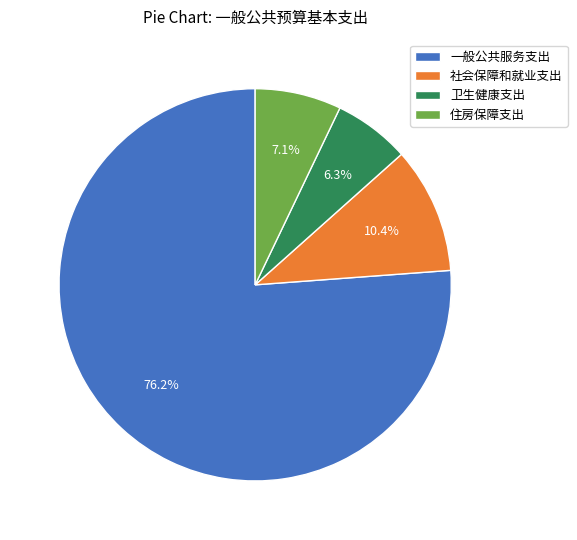

What is the smallest slice in the pie chart?

卫生健康支出